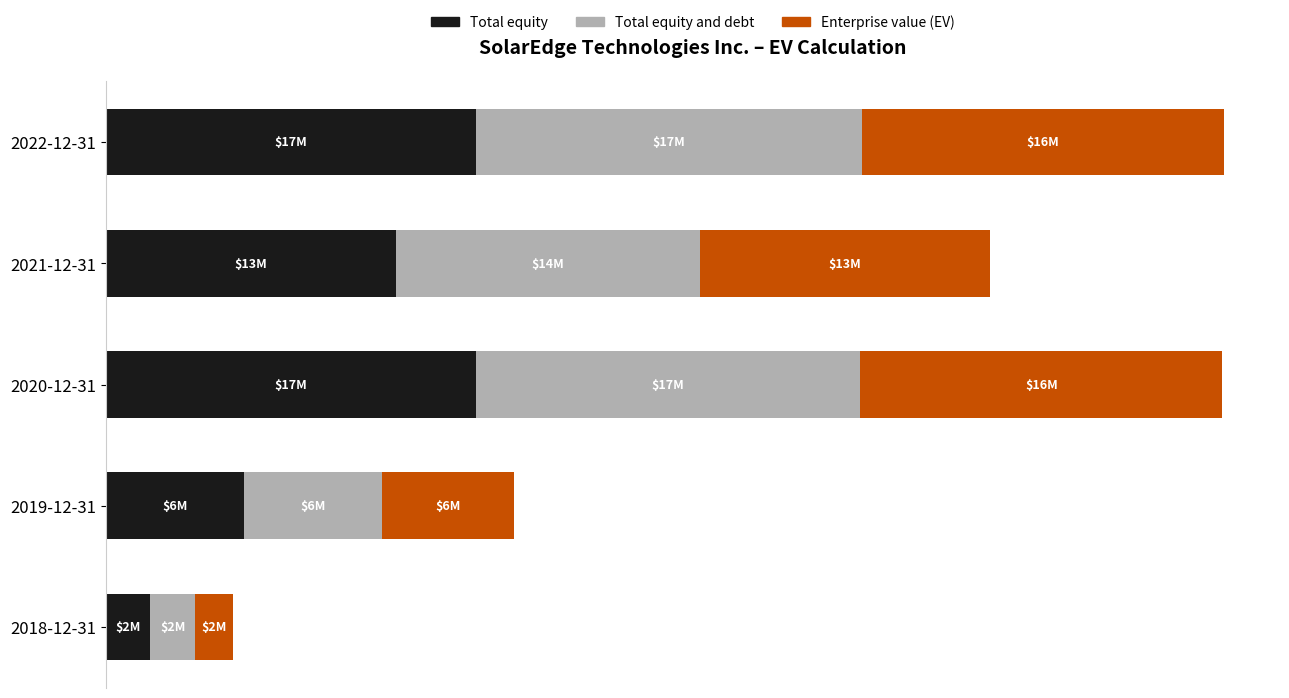

List the series in order of their overall mean, highest first.

Total equity and debt, Total equity, Enterprise value (EV)